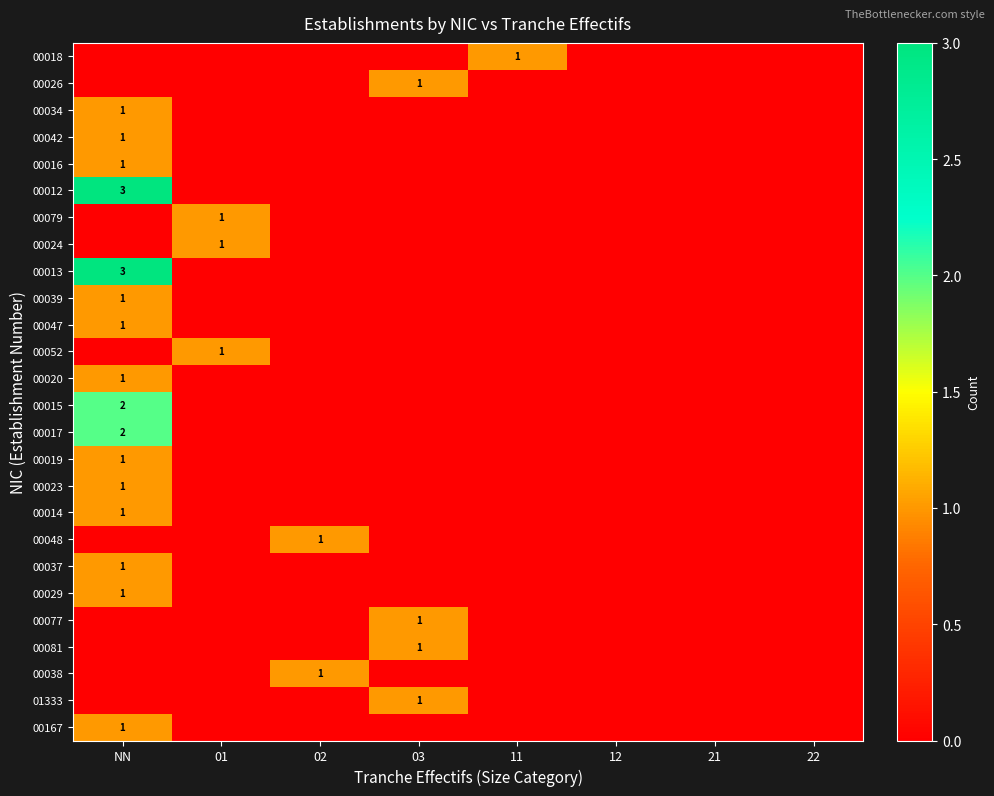

True or false: 00048 has a value of 1 at 02.

True